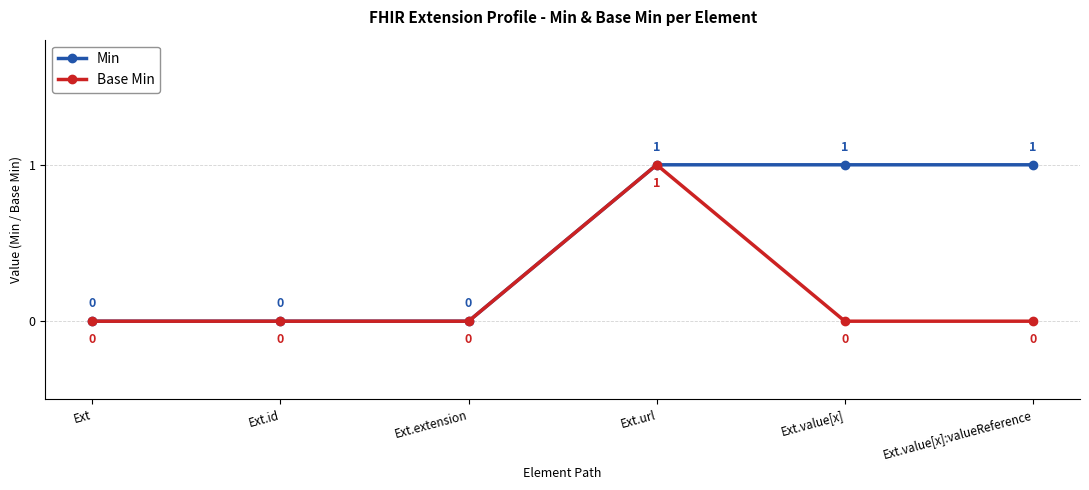

Is the value of Base Min at Ext.id greater than the value of Min at Ext.value[x]?

No